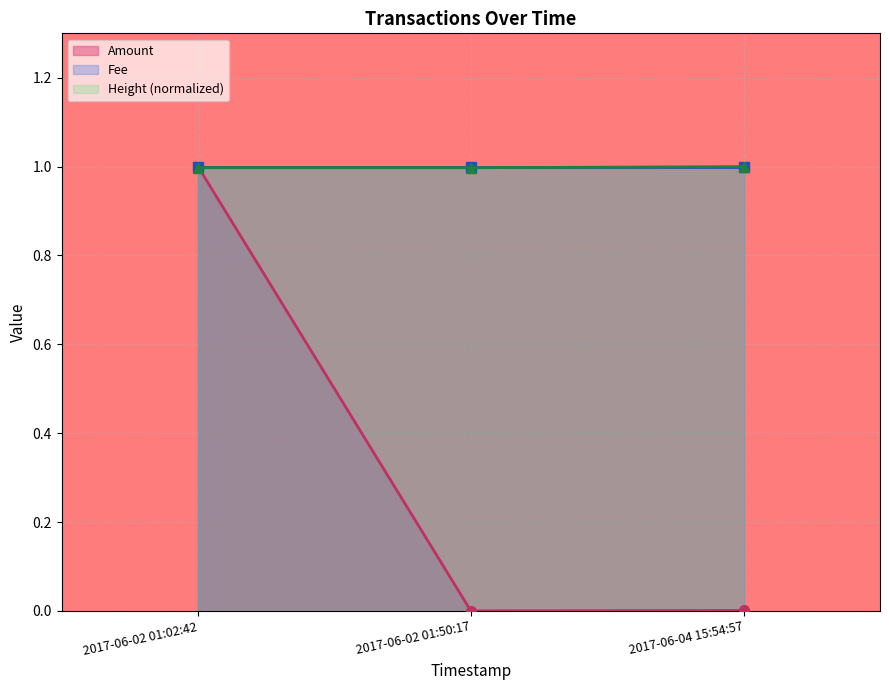

Is the value of Height (normalized) at 2017-06-04 15:54:57 greater than the value of Amount at 2017-06-02 01:50:17?

Yes